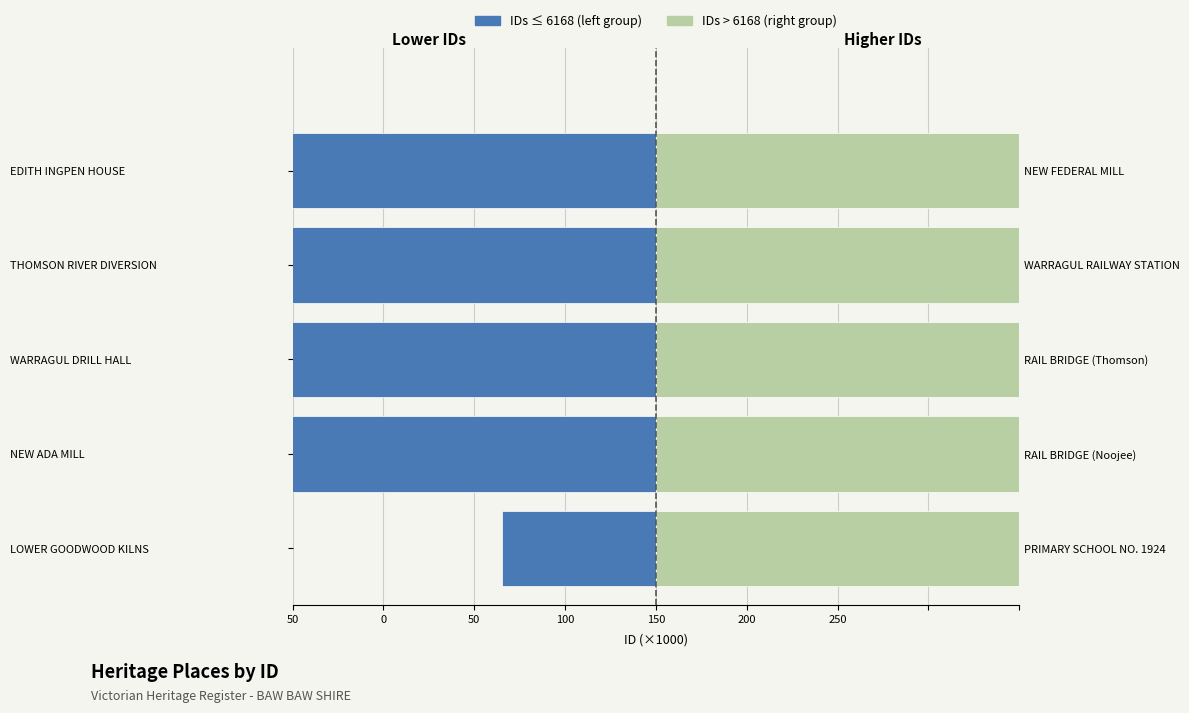

What is the difference between the highest and lowest values at 50?

5.9